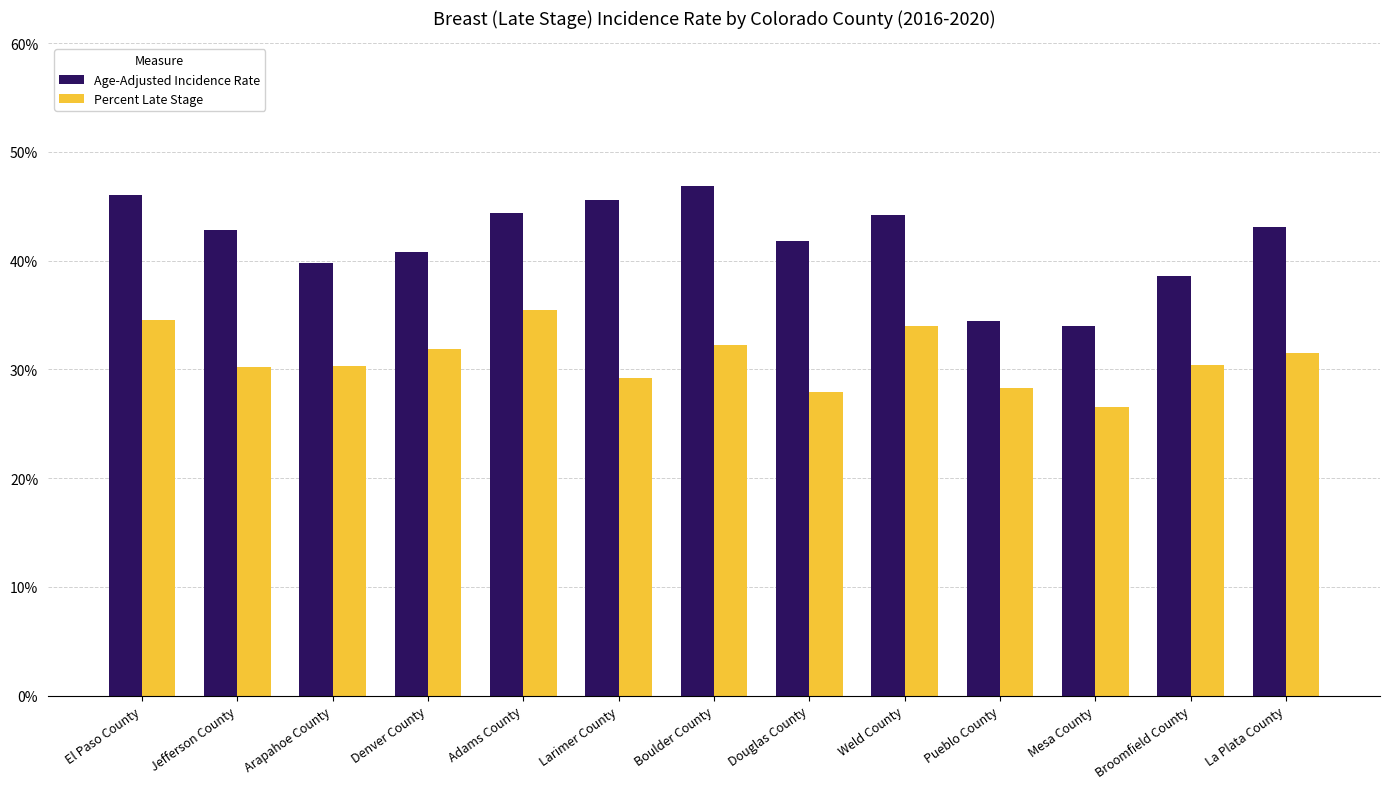

What is the spread (max minus min) of values at Weld County?

10.2